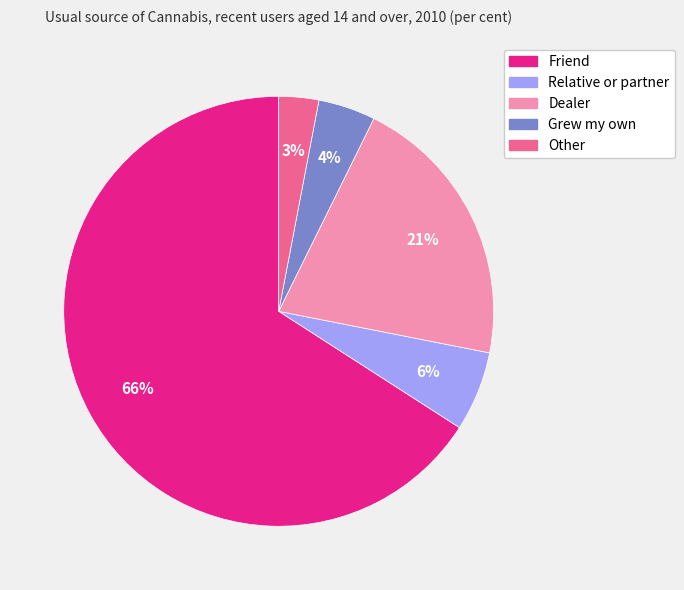

What percentage is the Grew my own slice, to the nearest percent?

4%